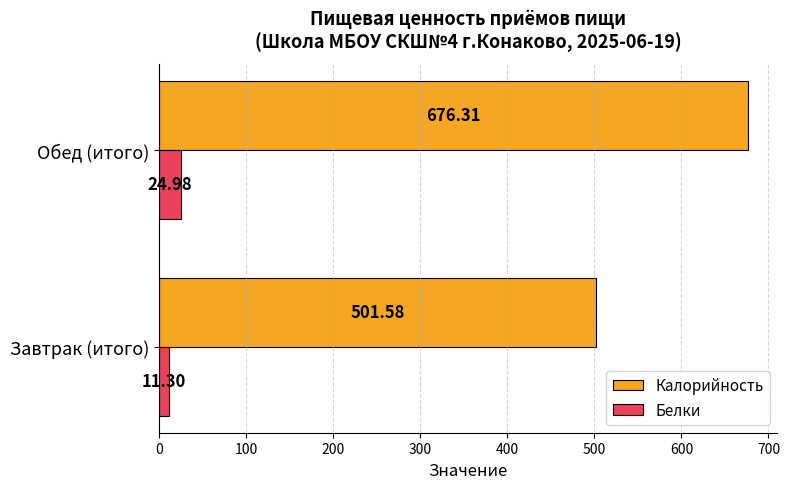

Which category has the lowest value in the Калорийность series?

Завтрак (итого)